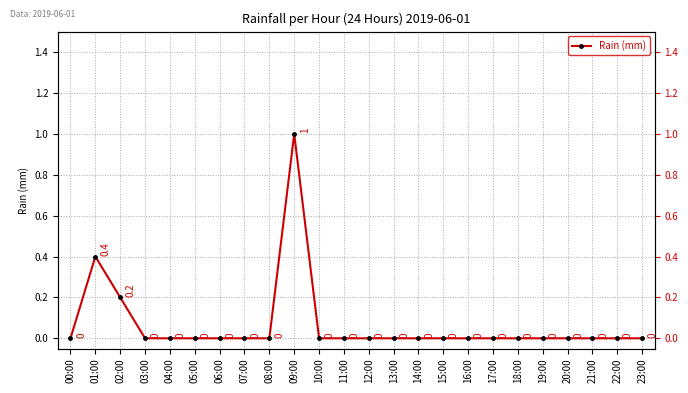

How many lines are shown in the chart?

1